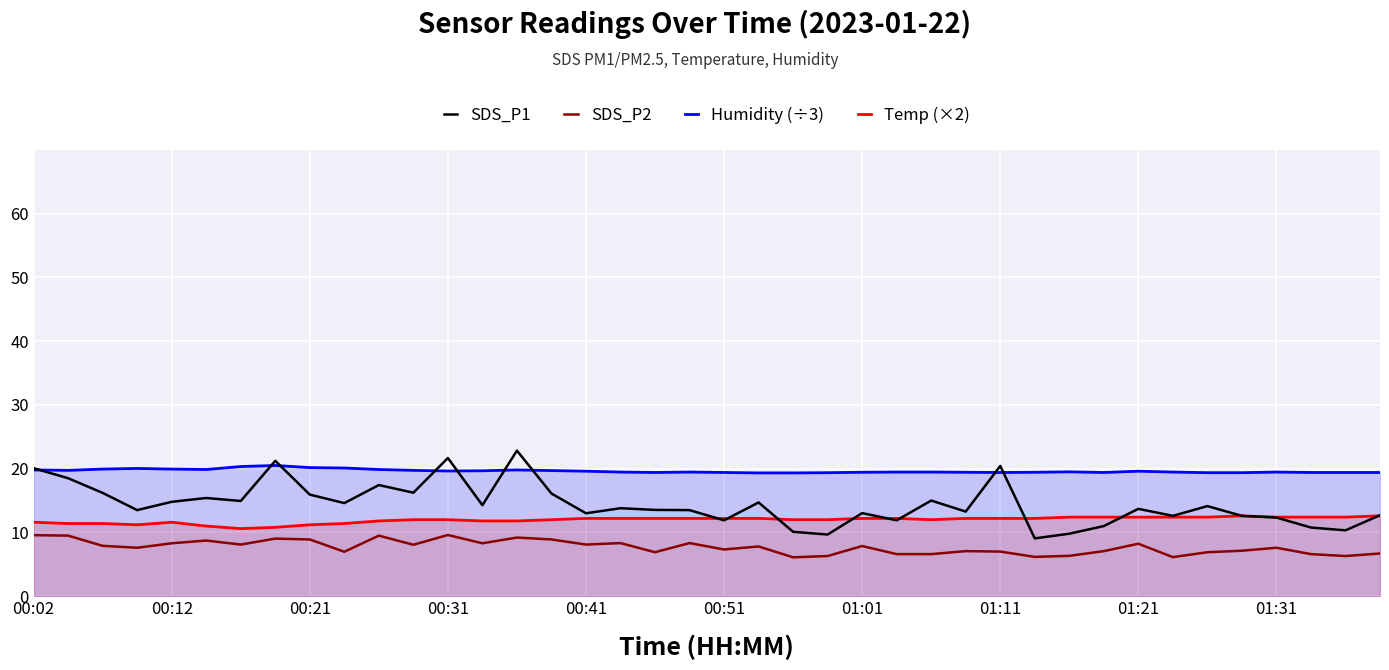

In SDS_P1, how many points are higher than both neighbors (excluding endpoints)?

12